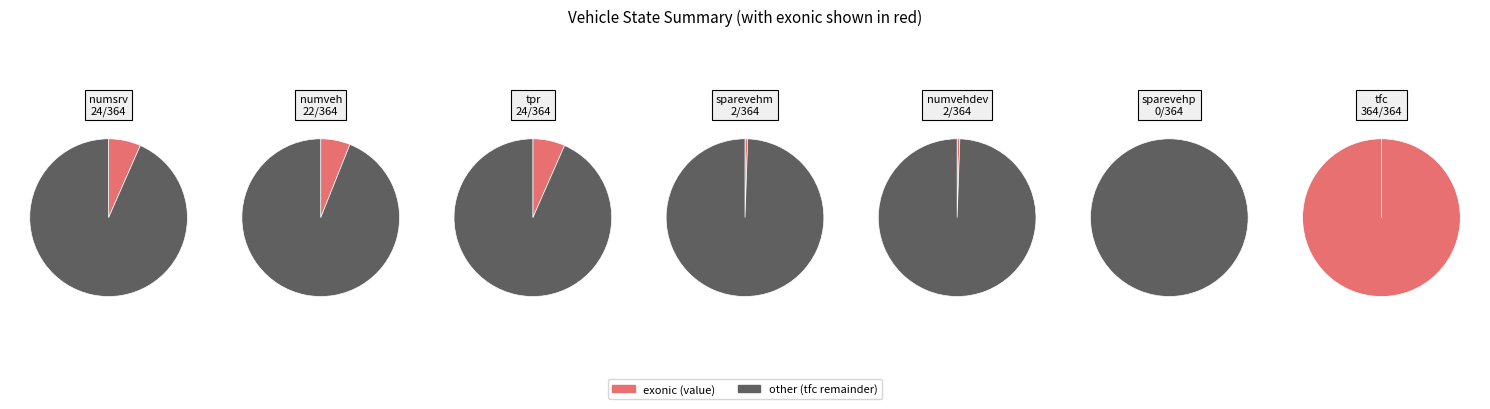

The 4 slice represents 0% of the pie. True or false?

True